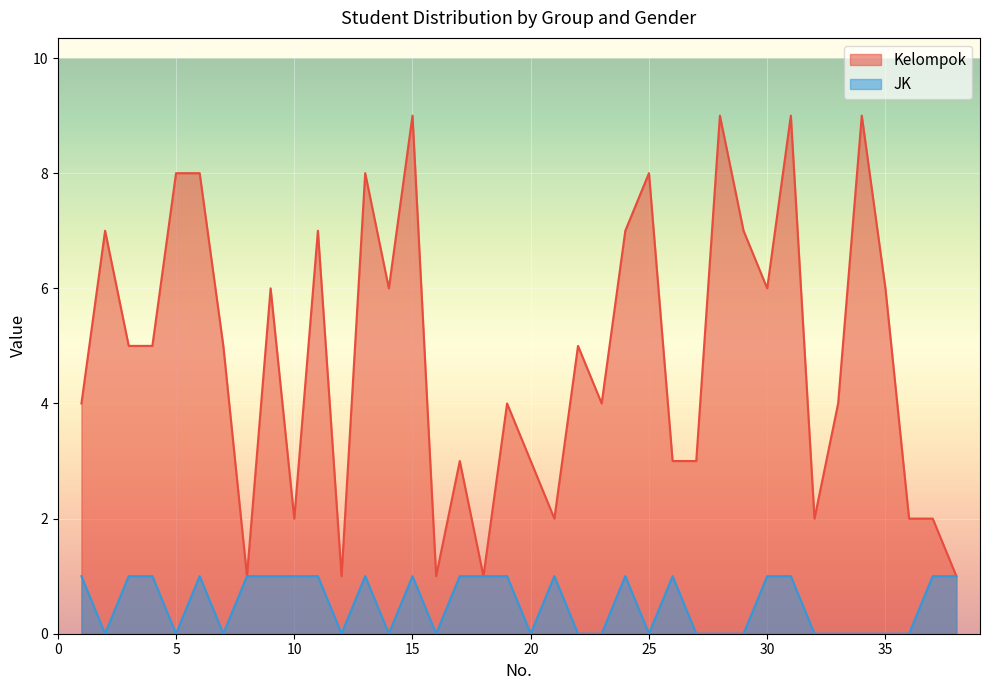

Which series has the largest range (max minus min)?

Kelompok